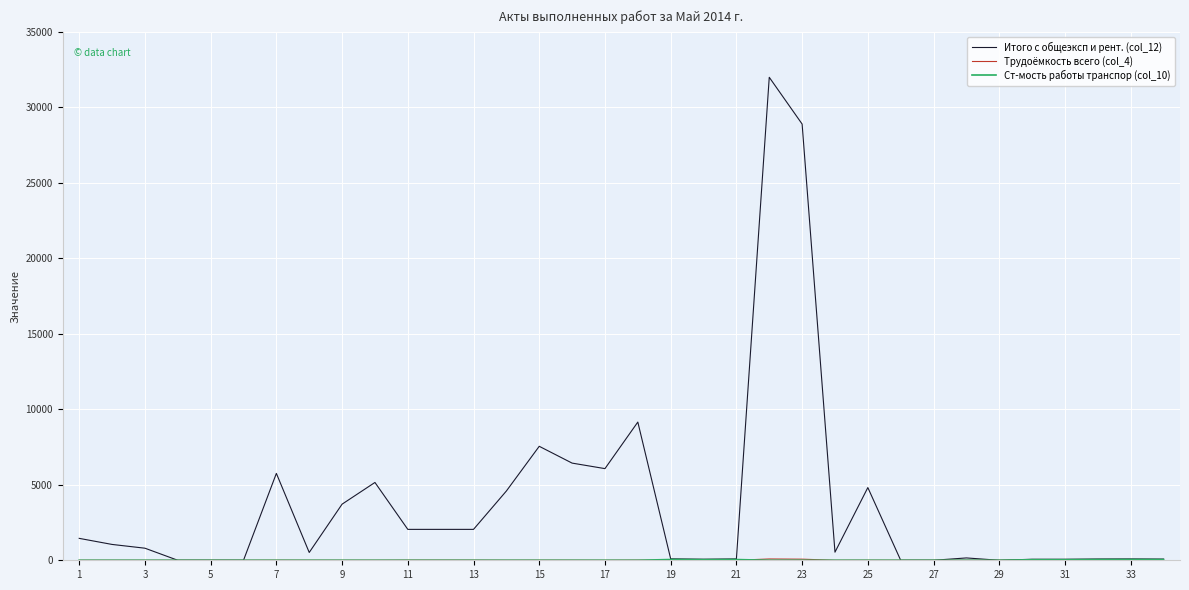

What is the maximum value shown in the chart?

31987.3